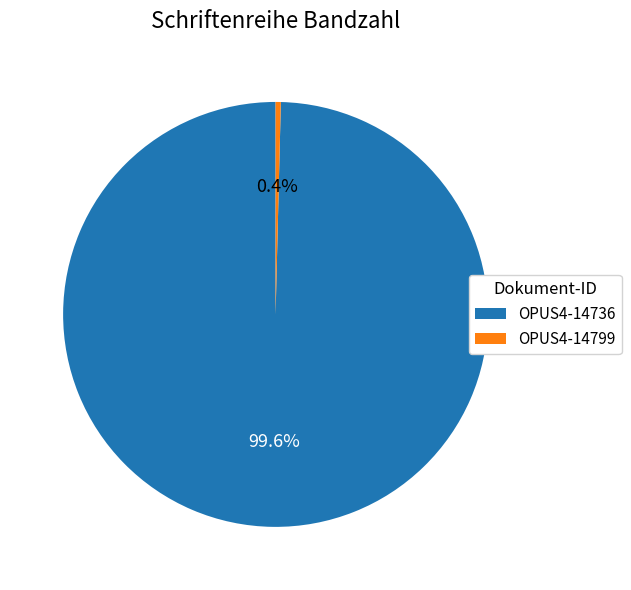

Do OPUS4-14799 and OPUS4-14736 together represent more than half of the pie?

Yes